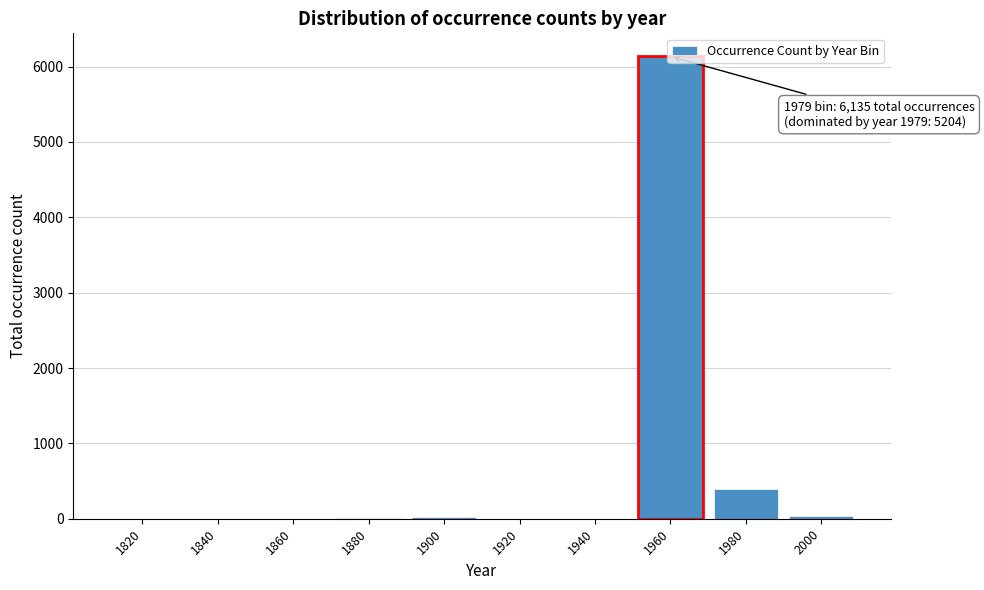

What is the greatest value displayed?

6135